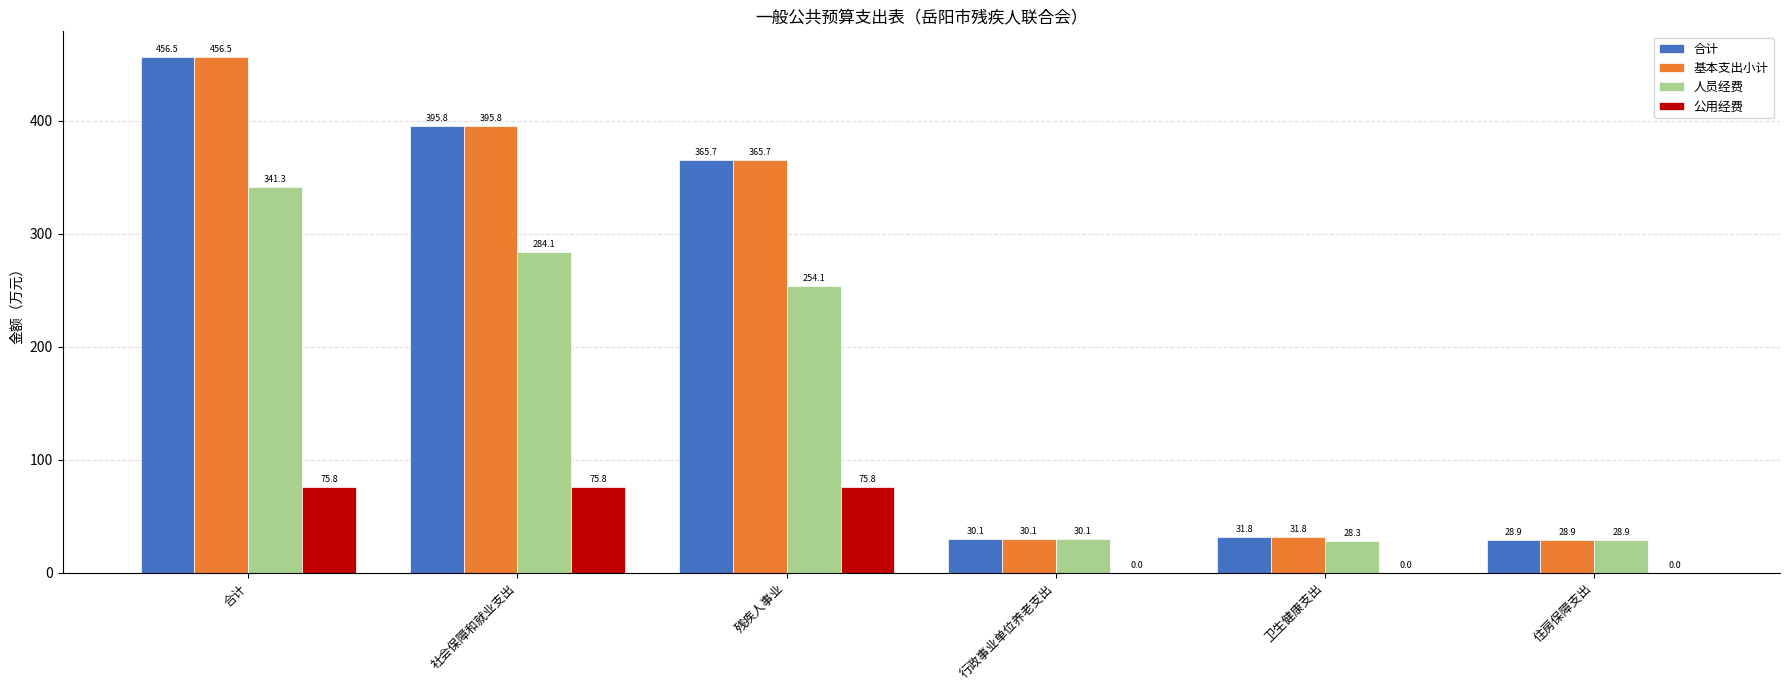

What is the total value across all series at 卫生健康支出?

91.9